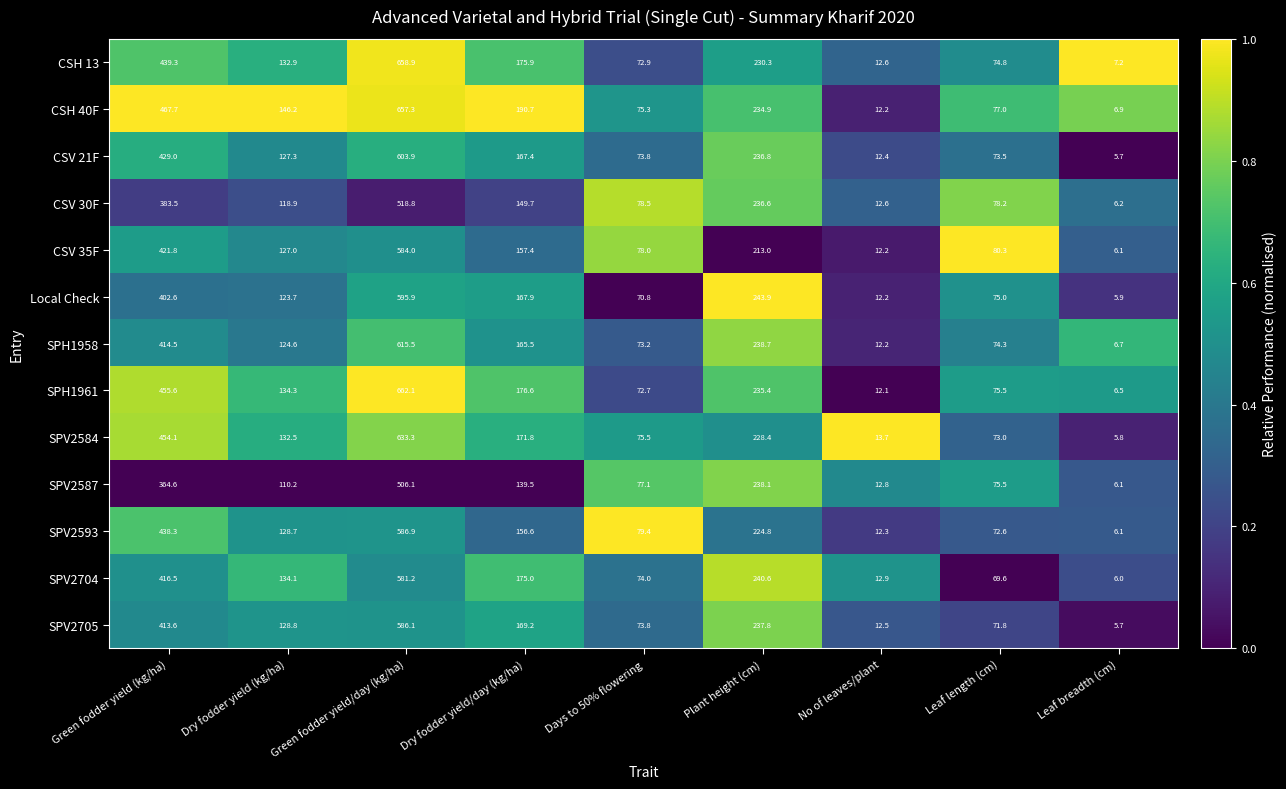

Where does the SPH1958 series first go above 124?

Green fodder yield (kg/ha)